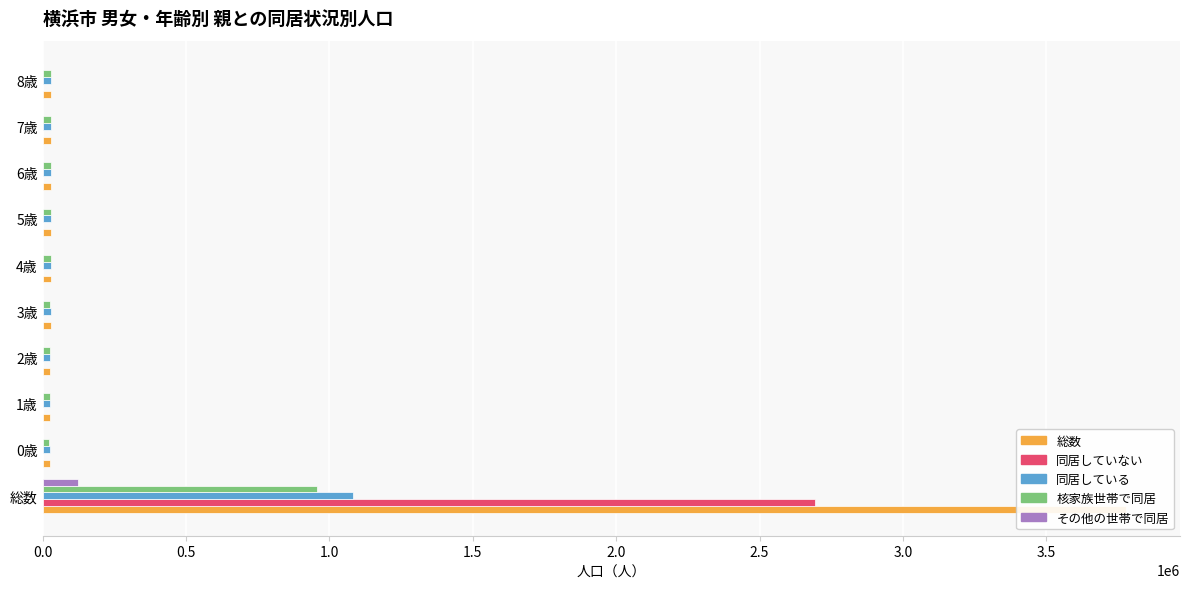

What is the difference between the maximum and second lowest values in the 総数 series?

3751434